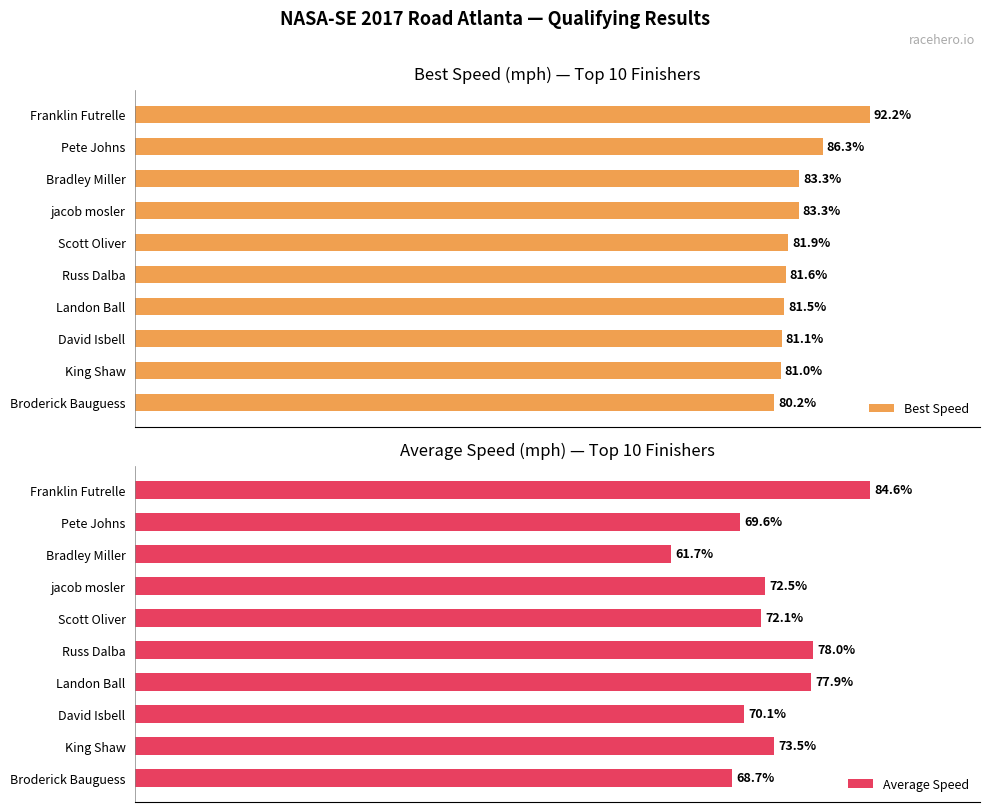

Rank the series by their average value, from highest to lowest.

Best Speed, Average Speed